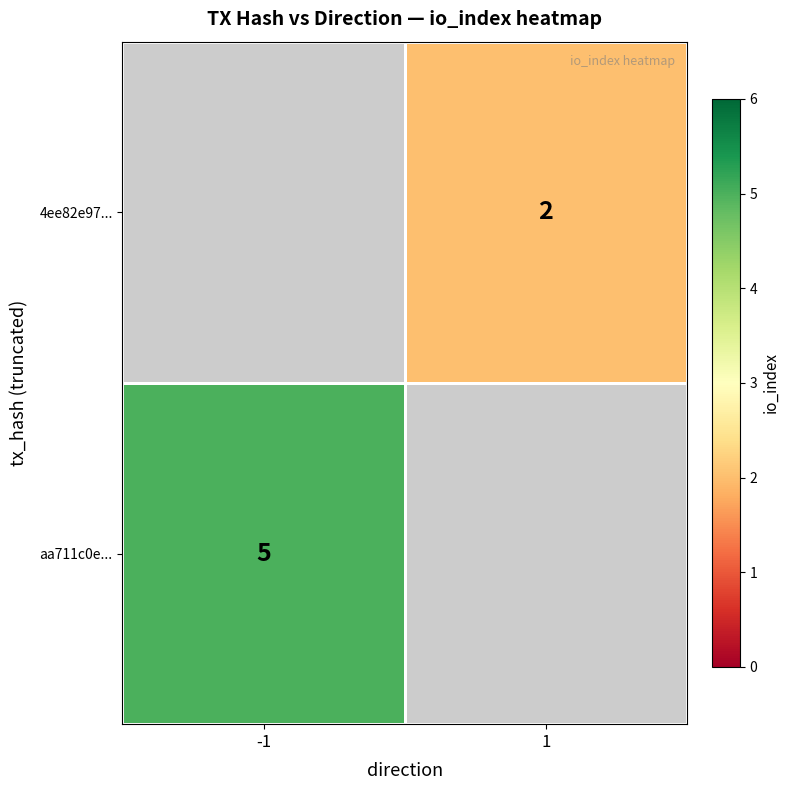

The value of aa711c0e... at -1 is 1. True or false?

False